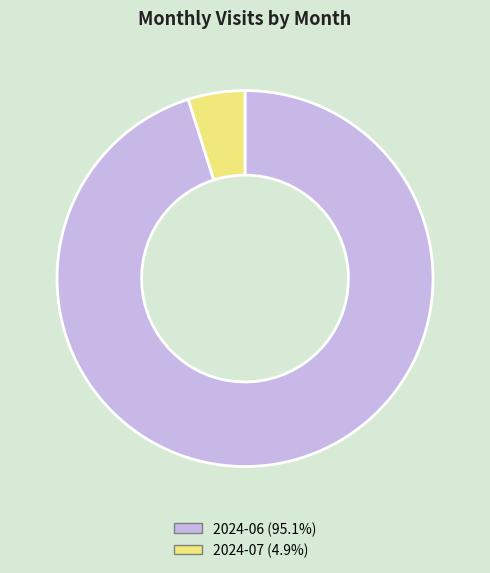

Does any single category account for the majority?

Yes